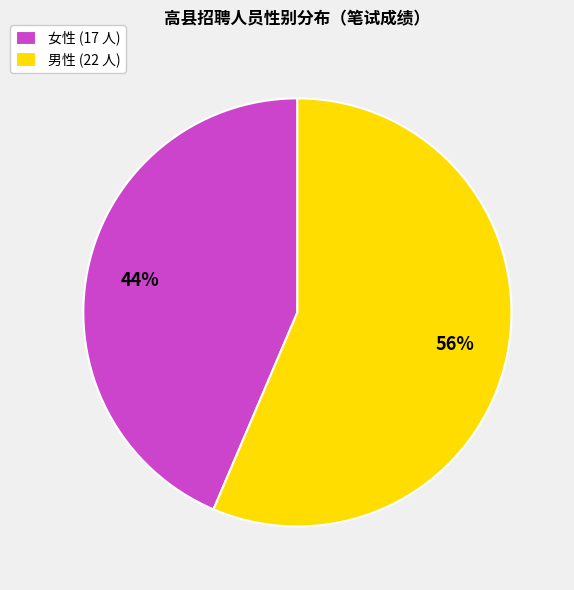

What percentage is the 女性 (17 人) slice, to the nearest percent?

44%